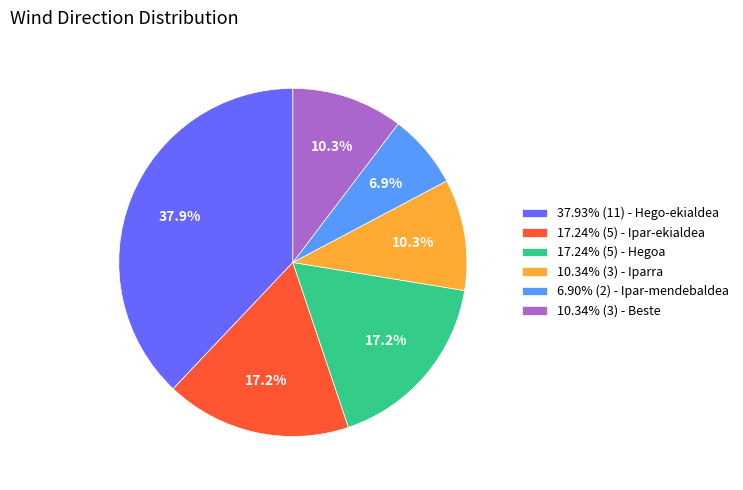

What is the ratio of the value at 10.34% (3) - Iparra to the value at 17.24% (5) - Hegoa?

0.6